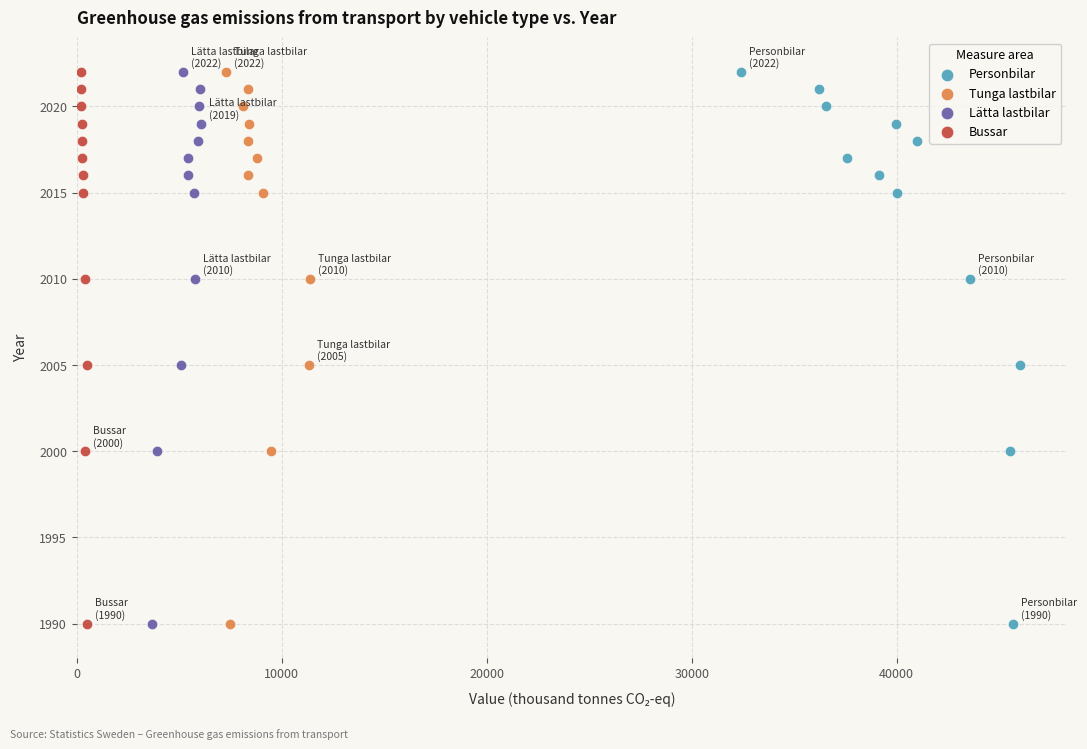

What are all the series names shown in the legend?

Personbilar, Tunga lastbilar, Lätta lastbilar, Bussar